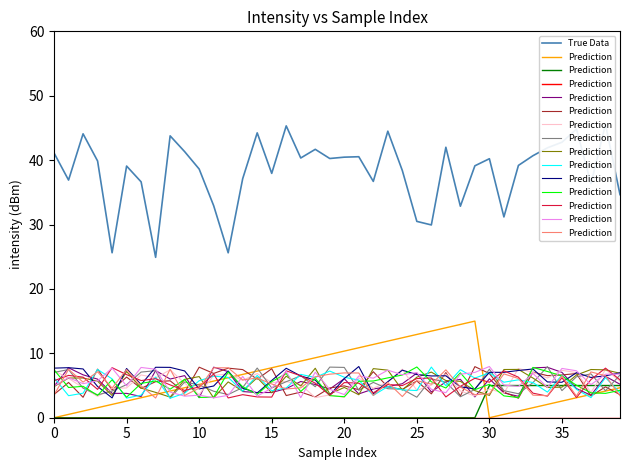

What is the average value of the True Data series?

38.2